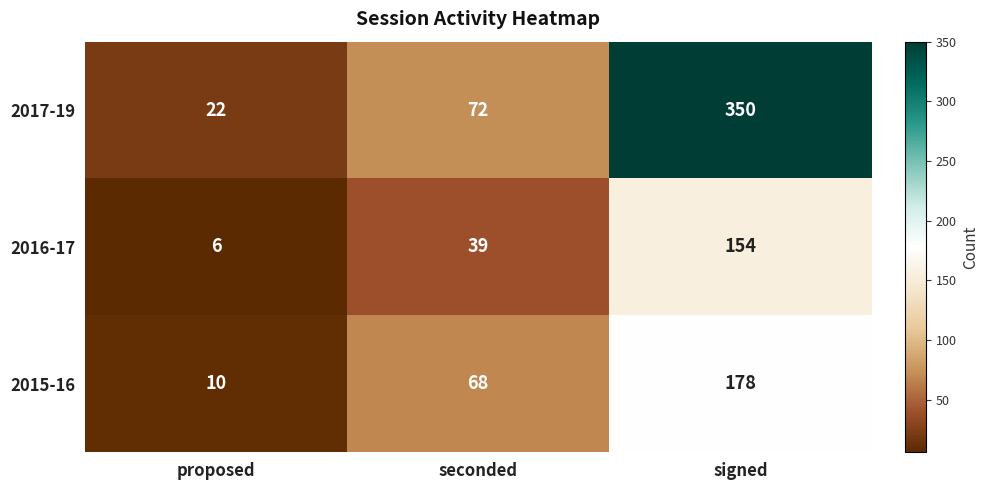

At which label is 2015-16 closest to 94?

seconded